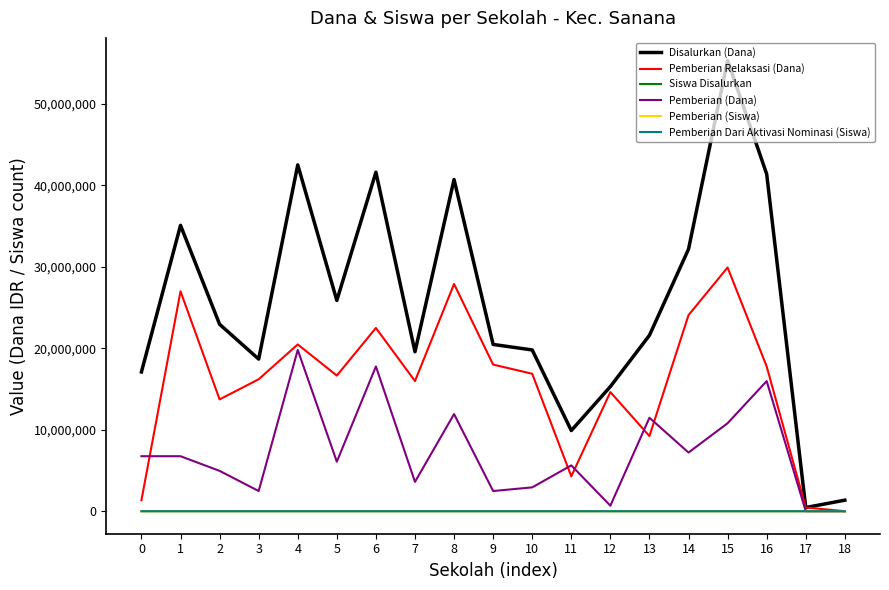

Count the number of data series in this chart.

6